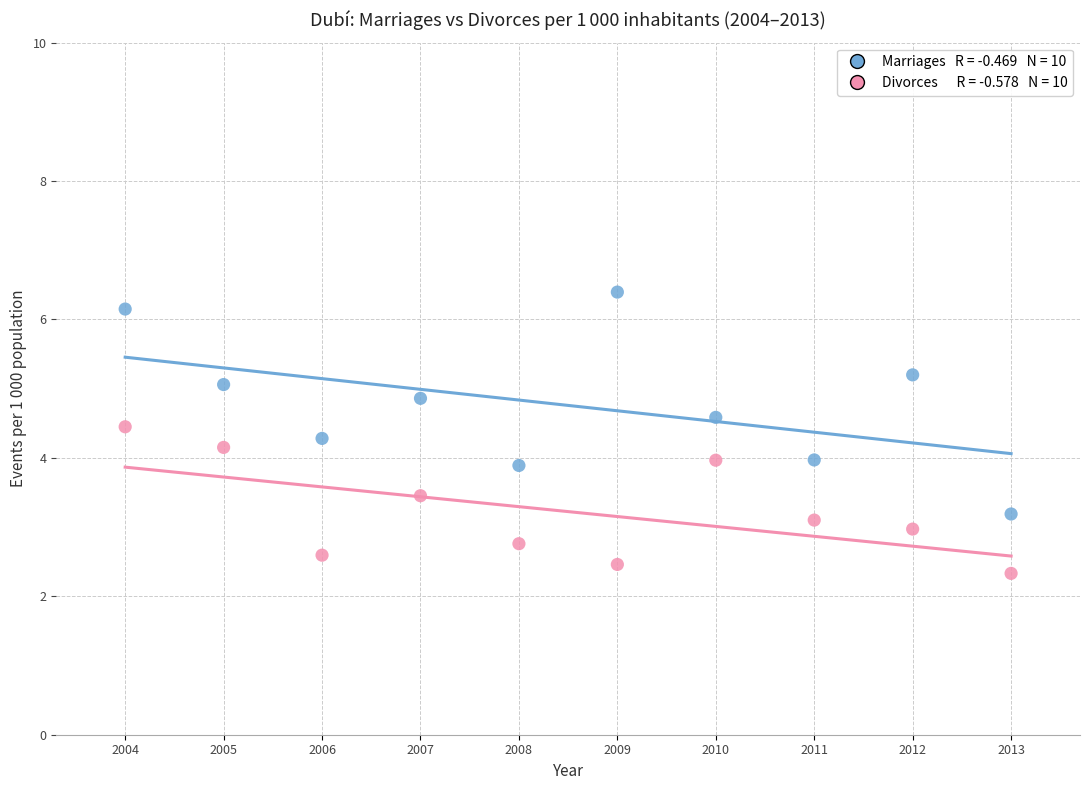

Across all data points, what is the range of Y values (max minus min)?

4.1